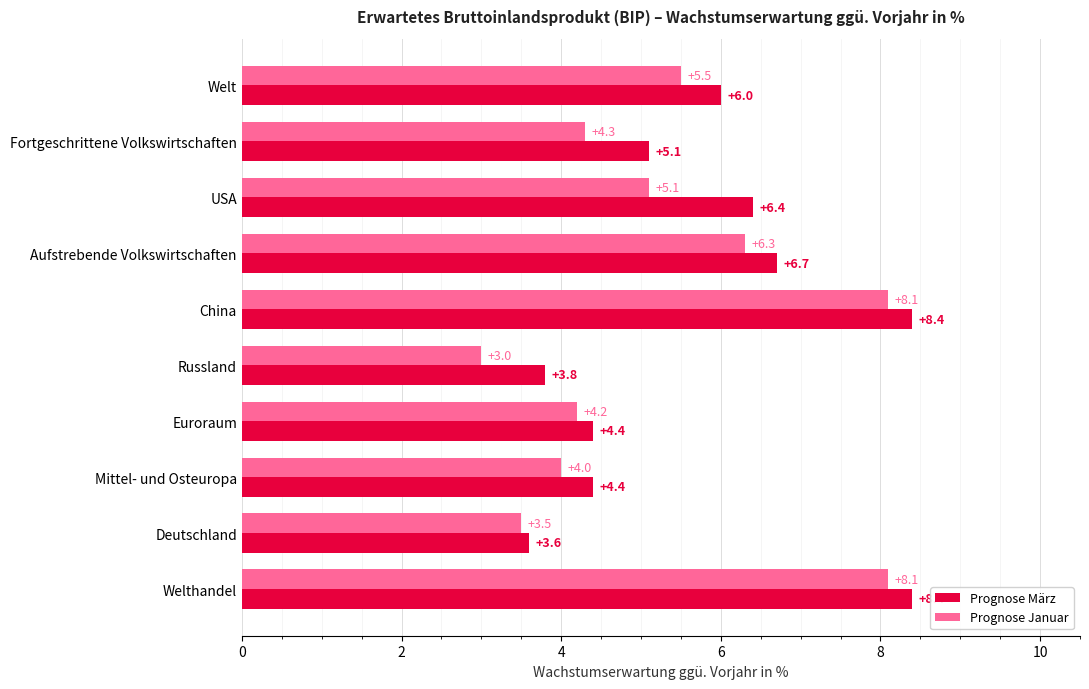

What is the minimum value for Prognose März?

3.6